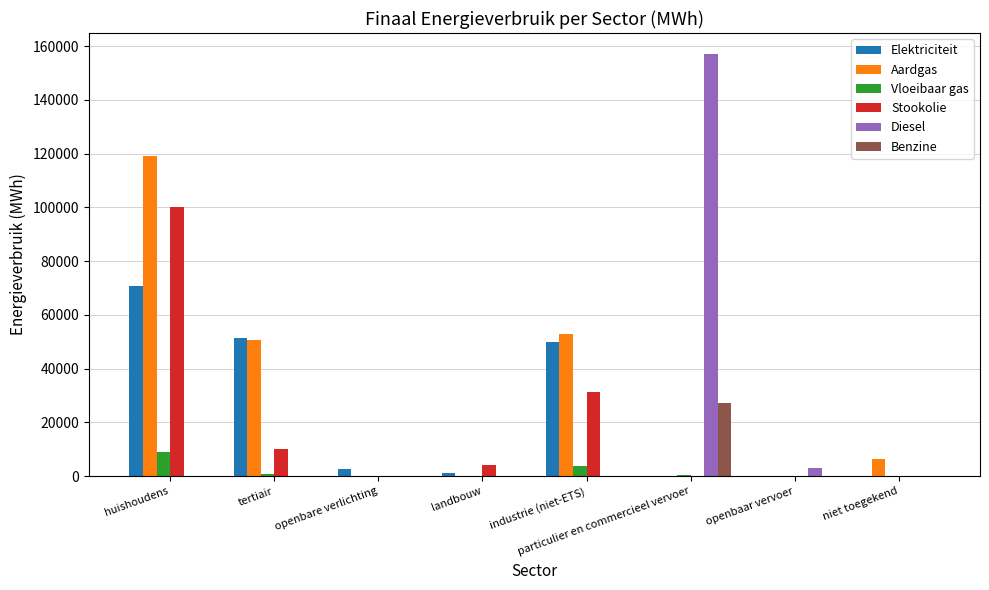

Which series has the widest spread of values?

Diesel